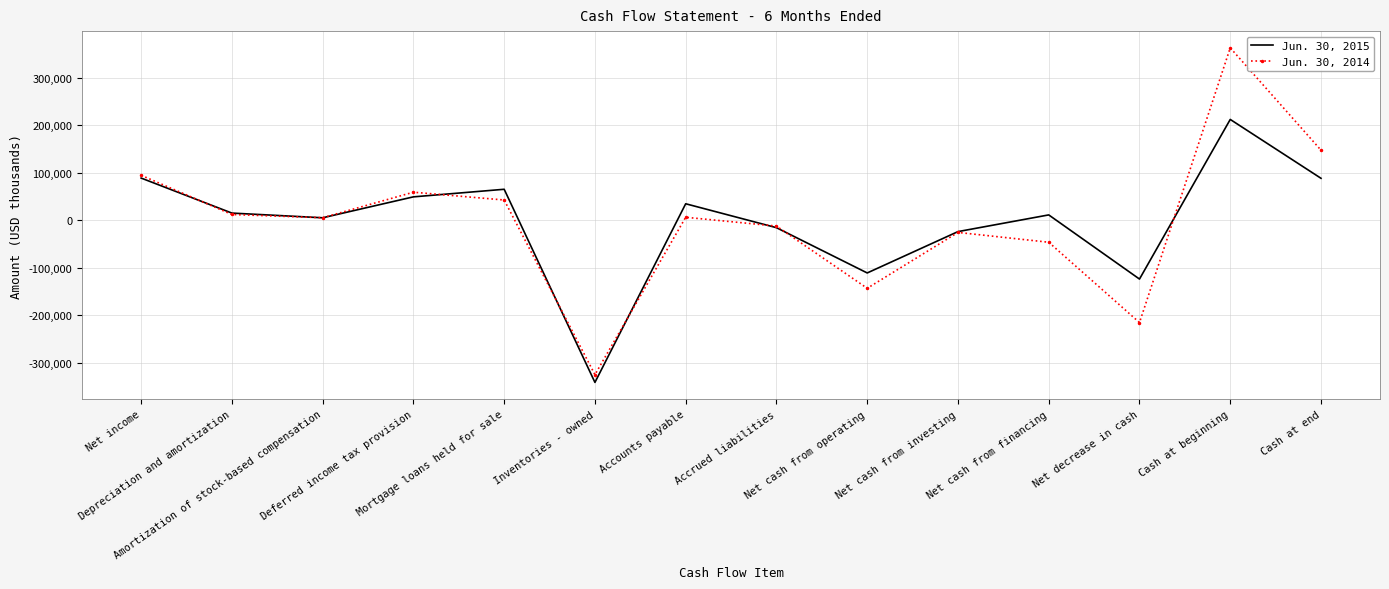

What is the approximate value of Jun. 30, 2014 at Accounts payable, to the nearest 50?

6150